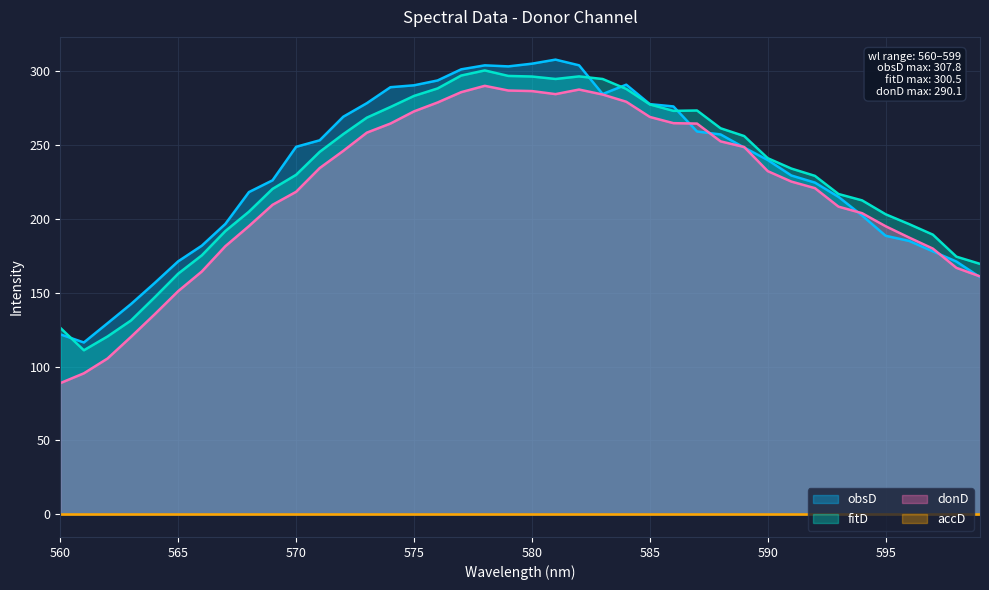

Which series has the widest spread of values?

donD